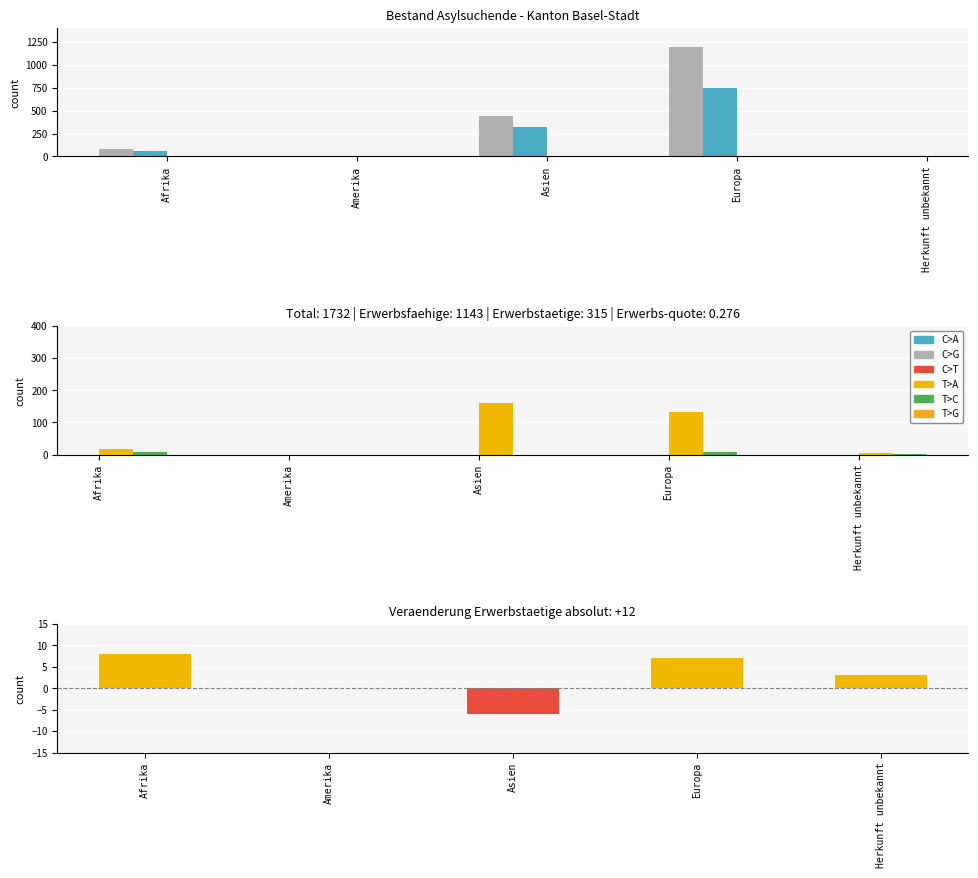

Is the value of Erwerbsfaehige Personen at Herkunft unbekannt greater than the value of Veraenderung Erwerbstaetige absolut at Amerika?

Yes